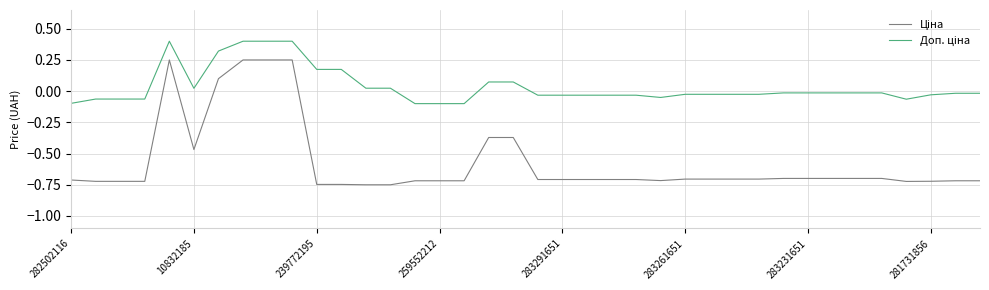

What is the greatest value displayed?

0.4